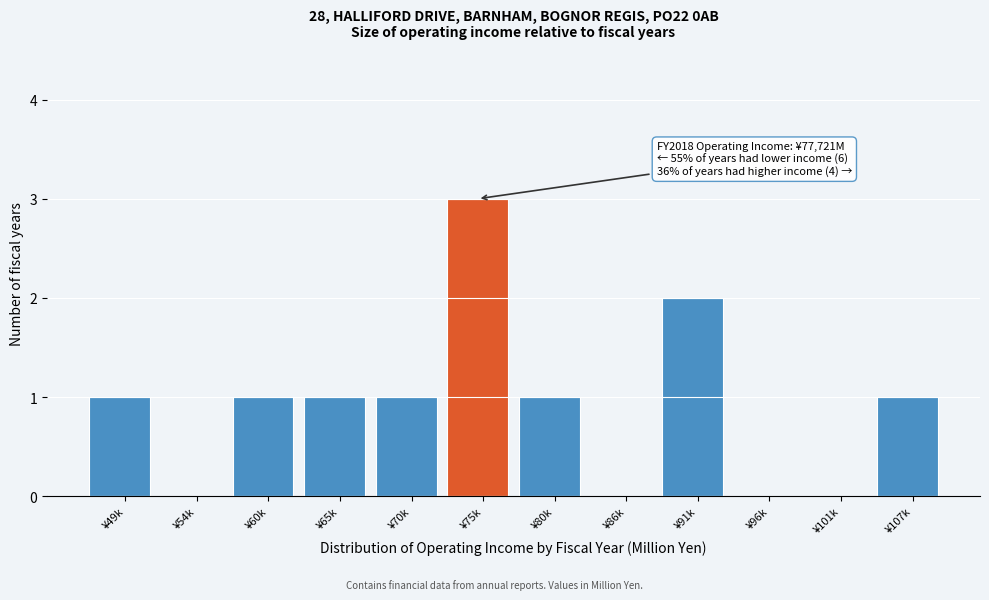

Reading right to left, transcribe all the data shown in this chart.

¥107k=1	¥101k=0	¥96k=0	¥91k=2	¥86k=0	¥80k=1	¥75k=3	¥70k=1	¥65k=1	¥60k=1	¥54k=0	¥49k=1